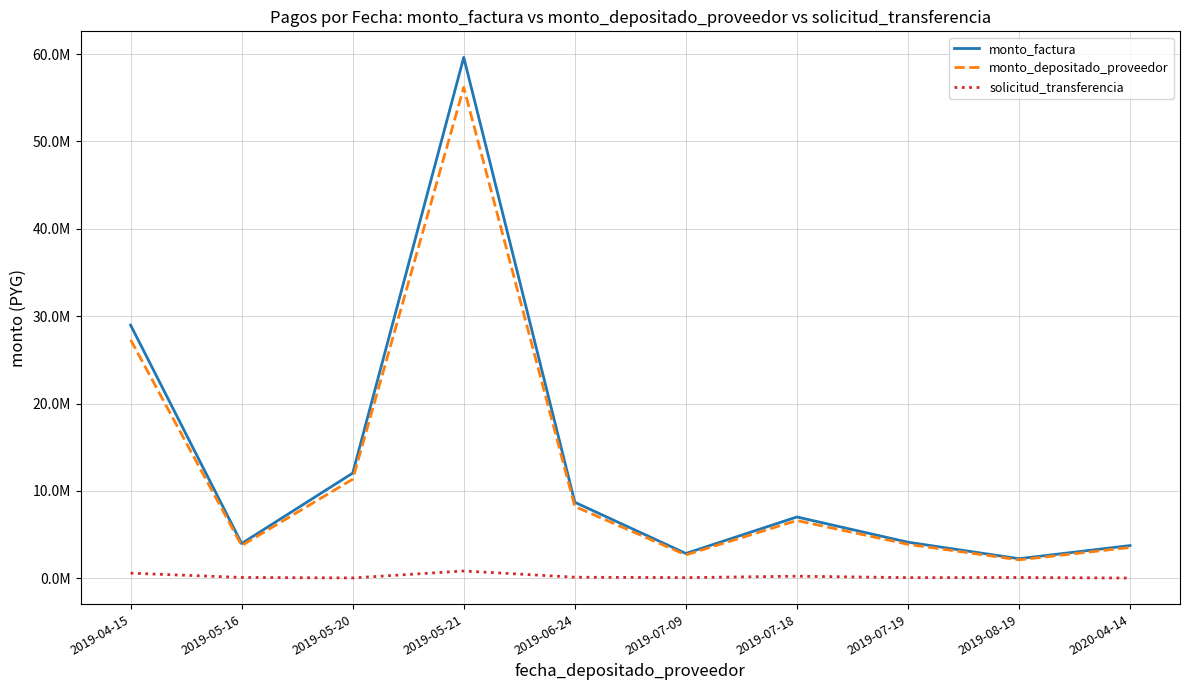

Does the chart have visible grid lines?

Yes